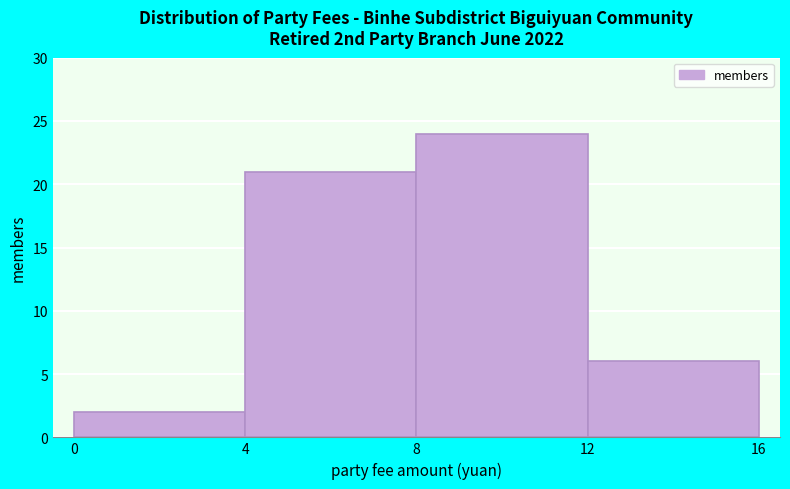

Reading left to right, transcribe this chart: for each bar, give the range it covers on the x-axis and its height. The values are not printed on the chart, so give them approximately, as read against the axis.

0 to 4: 2
4 to 8: 21
8 to 12: 24
12 to 16: 6